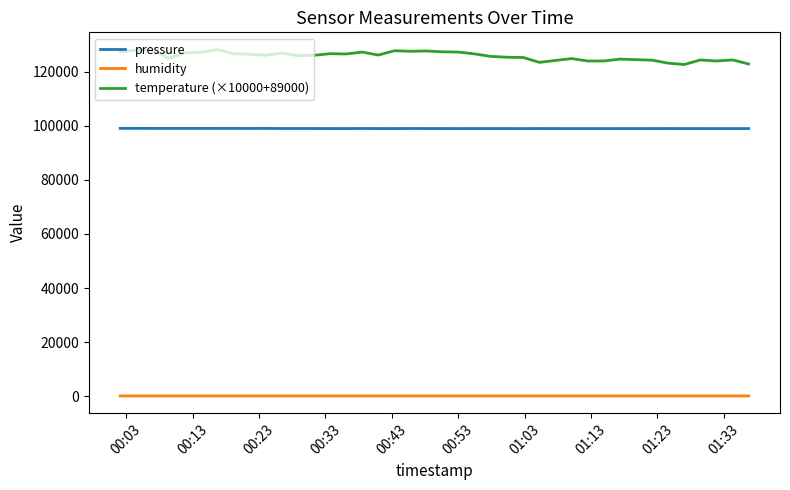

List the series in order of their overall mean, lowest first.

humidity, pressure, temperature (×10000+89000)